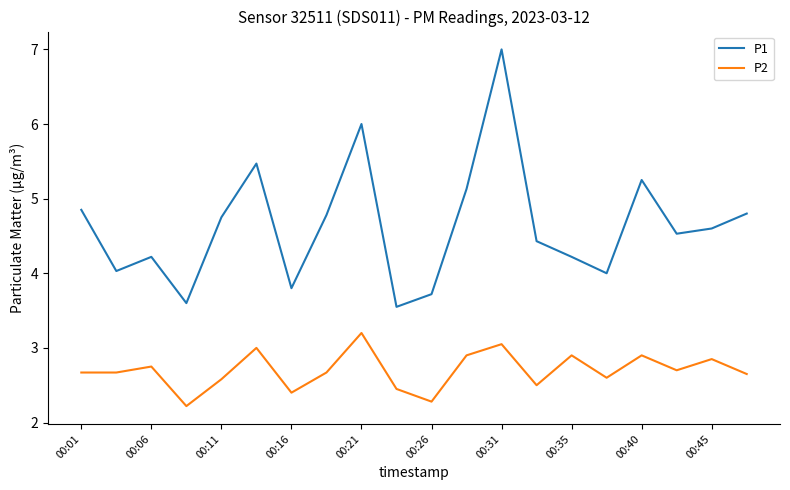

What is the difference between the maximum and minimum values in the P2 series?

1.0